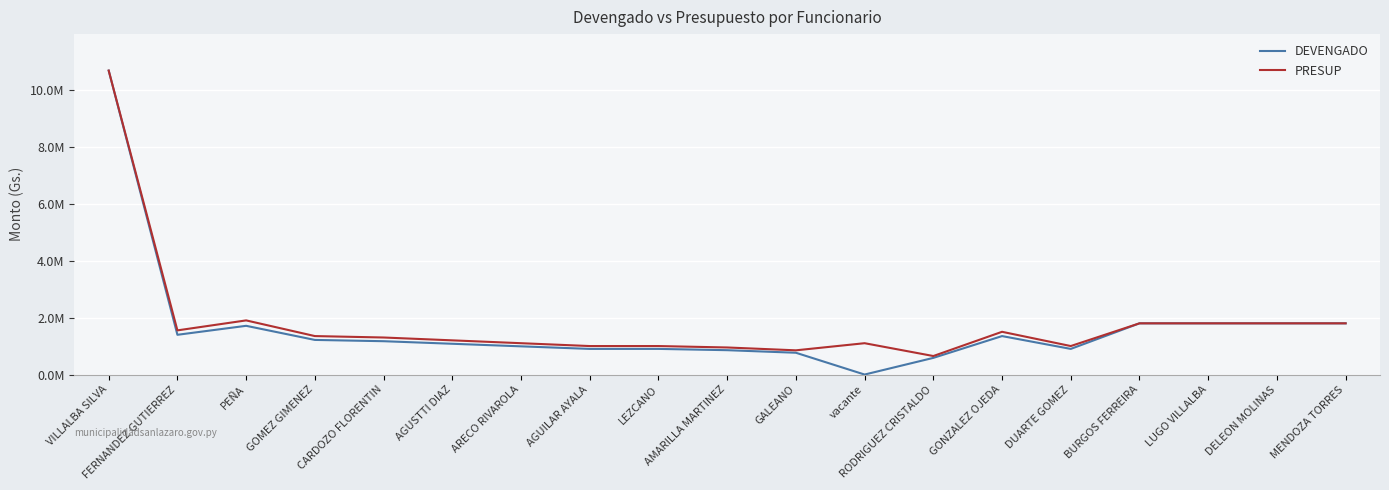

At how many categories does at least one series exceed 744726?

18